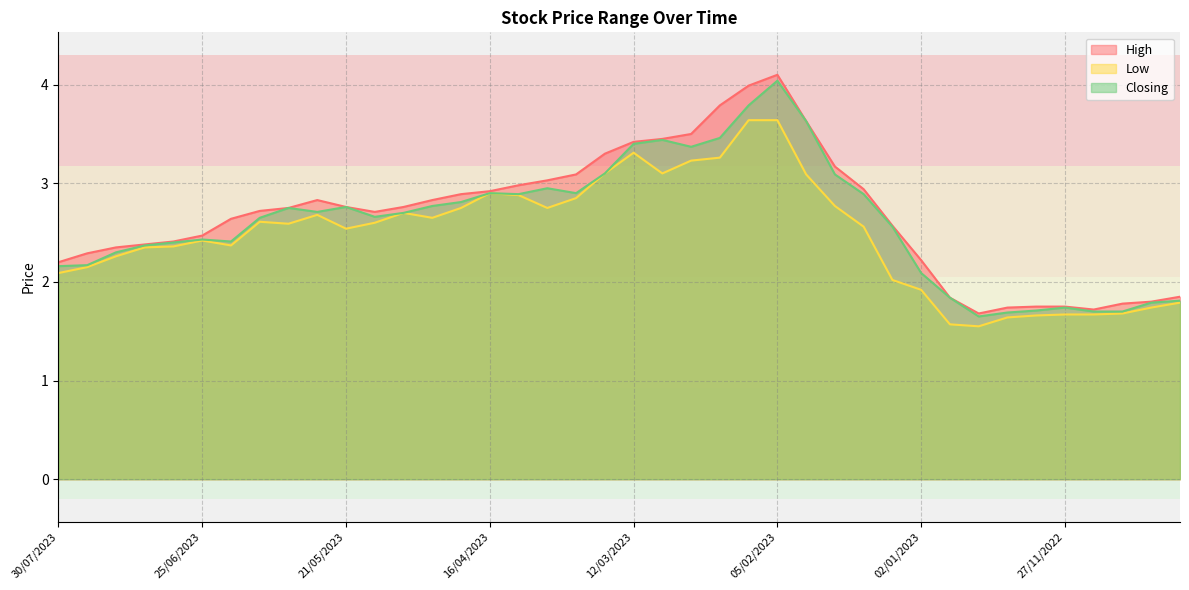

Where does the Low series first go above 2?

30/07/2023